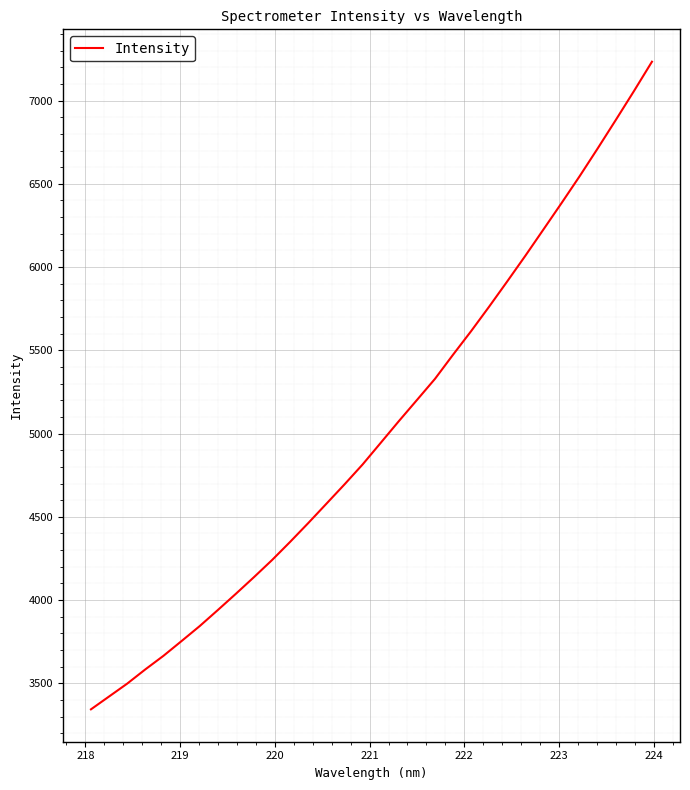

What is the greatest value displayed?

7233.2